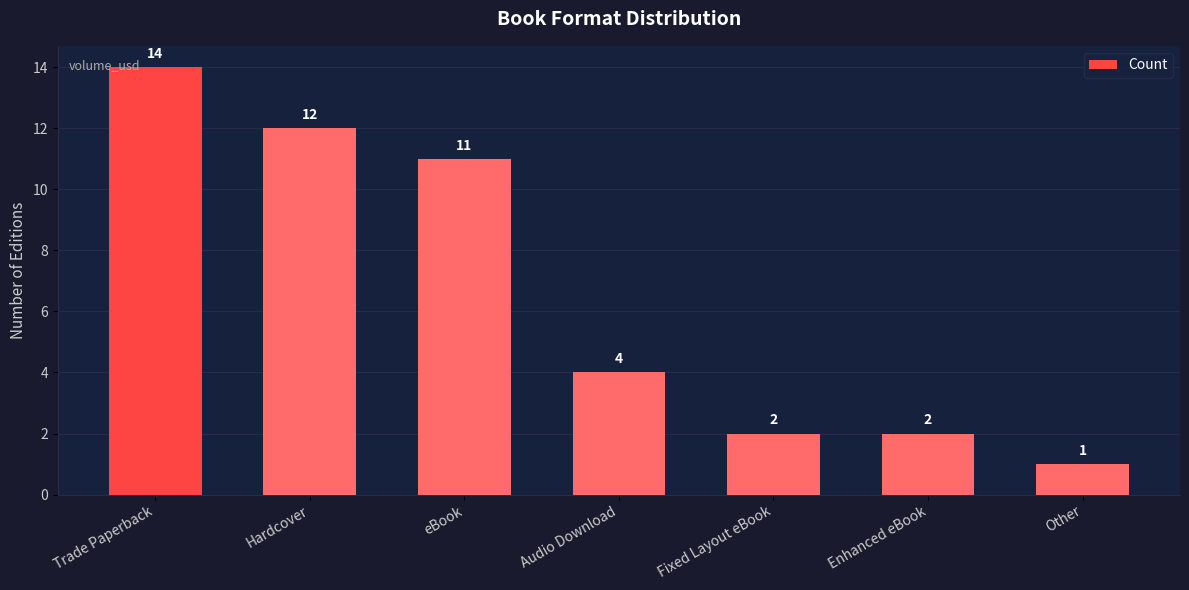

How many data points does each series have?

7